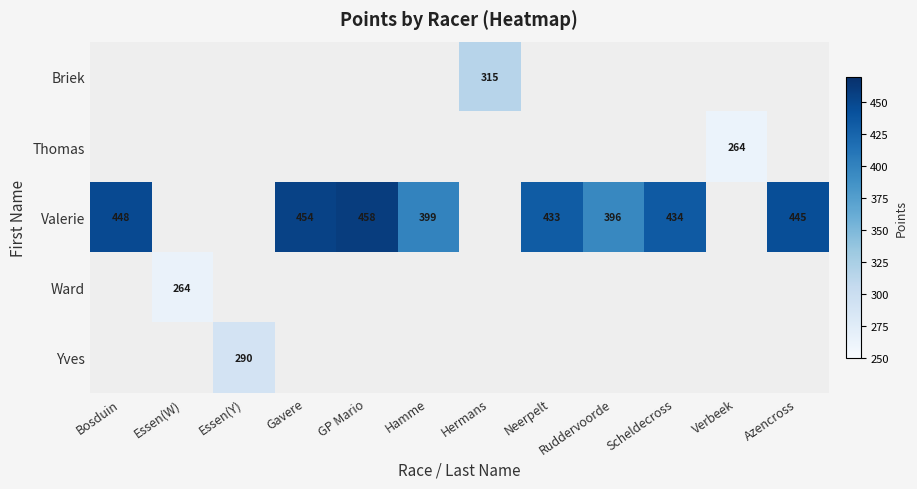

The value of Ward at Essen(W) is 264. True or false?

True